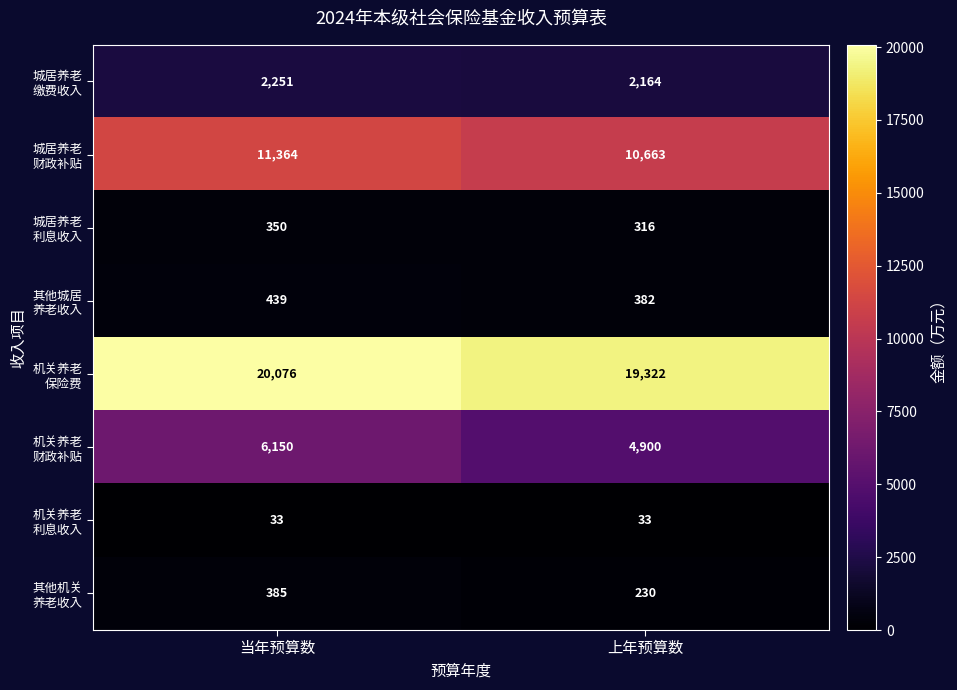

What is the smallest value displayed?

33